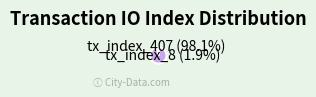

The tx_index_407 slice represents 84% of the pie. True or false?

False